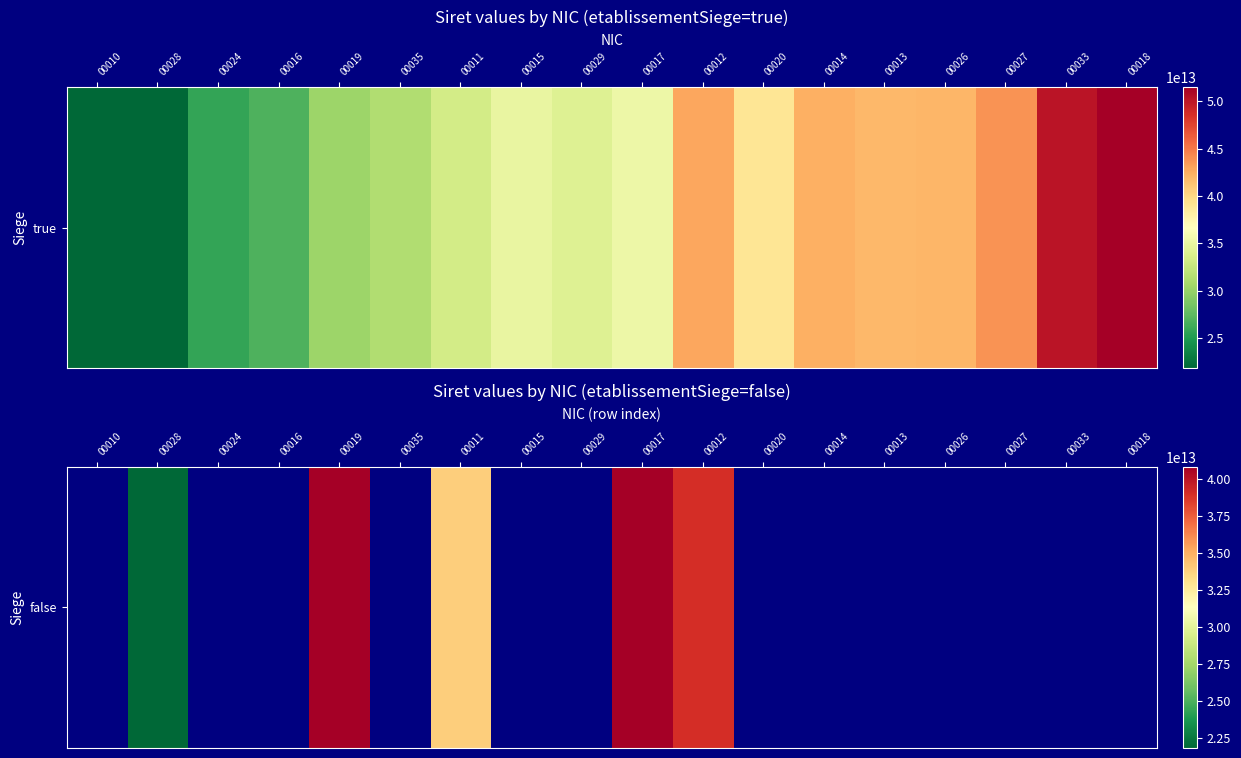

How many values are between 0 and 21800135200028?

14